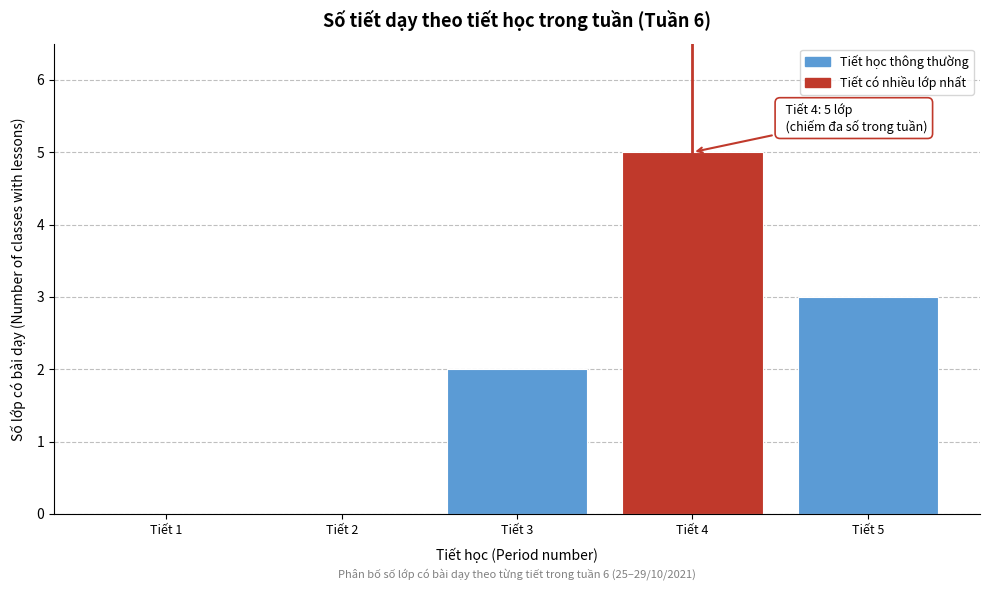

Reading left to right, extract all data points from this chart.

Tiết 1=0	Tiết 2=0	Tiết 3=2	Tiết 4=5	Tiết 5=3